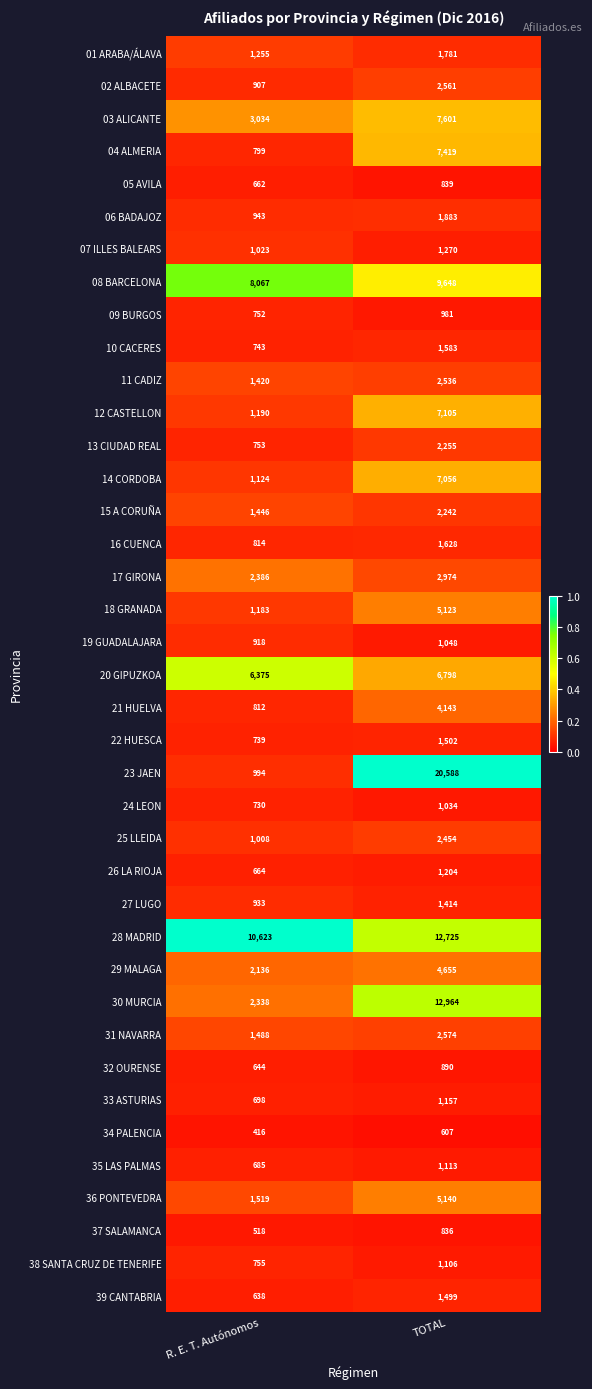

What value does the 07 ILLES BALEARS series have at TOTAL, to the nearest 50?

1250